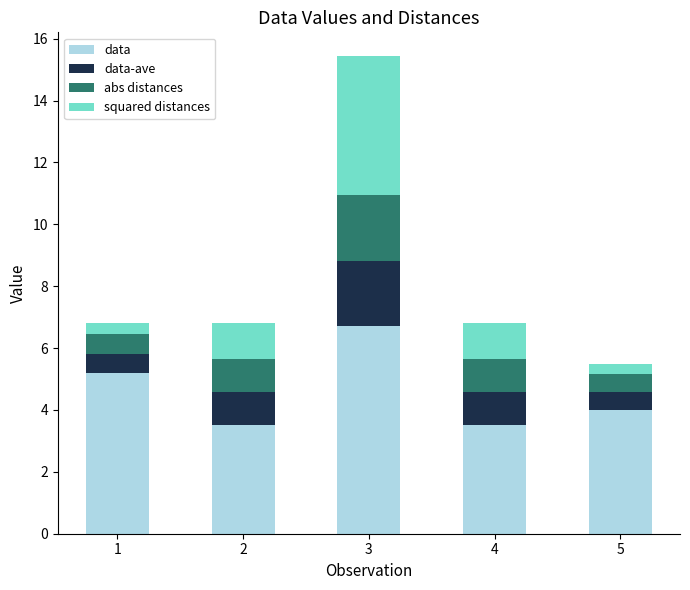

What are all the series names shown in the legend?

data, data-ave, abs distances, squared distances